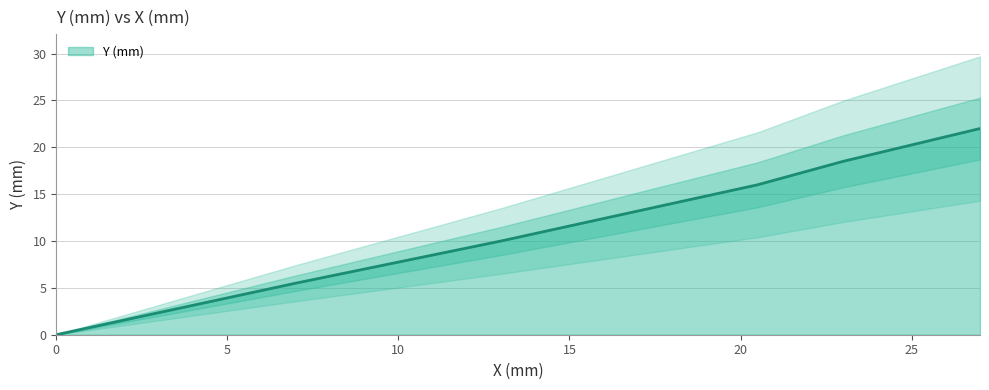

Reading right to left, transcribe all the data shown in this chart.

22.0	18.5	16.0	14.0	12.0	10.0	8.5	7.0	5.5	0.0